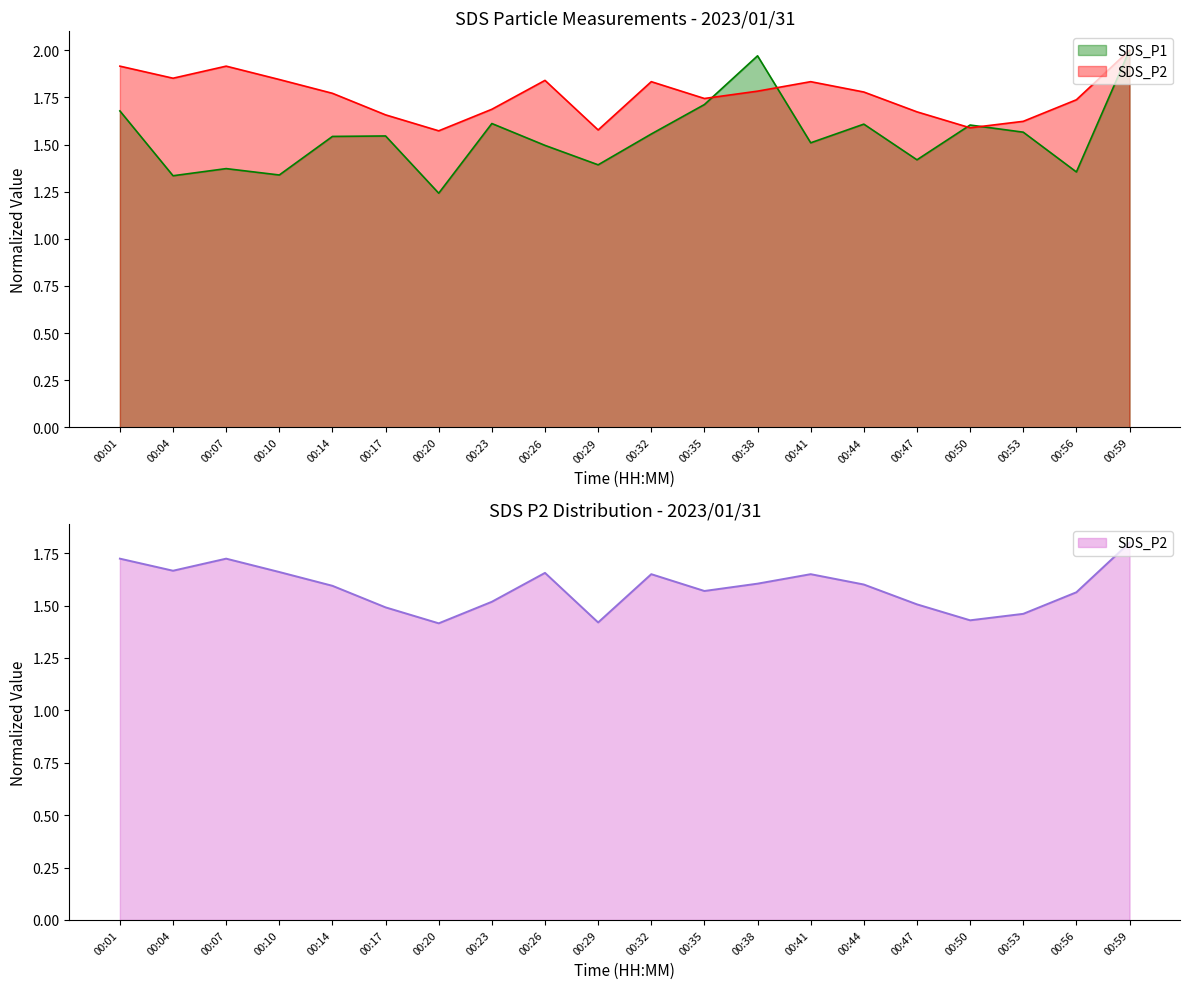

Count the number of data series in this chart.

2